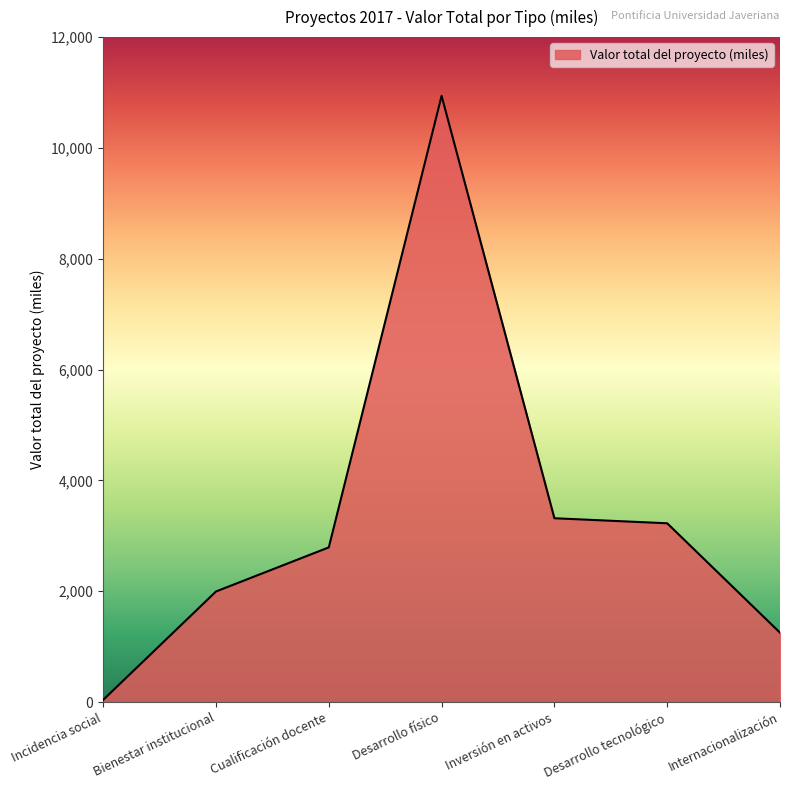

At which category does the data reach its first local peak?

Desarrollo físico